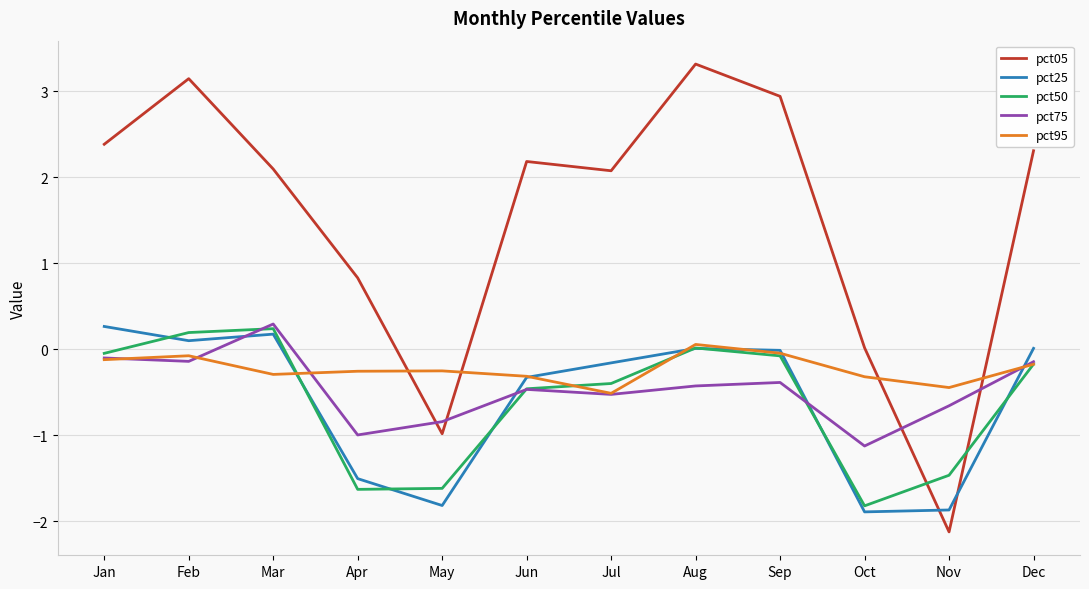

True or false: pct05 and pct25 intersect in this chart.

True